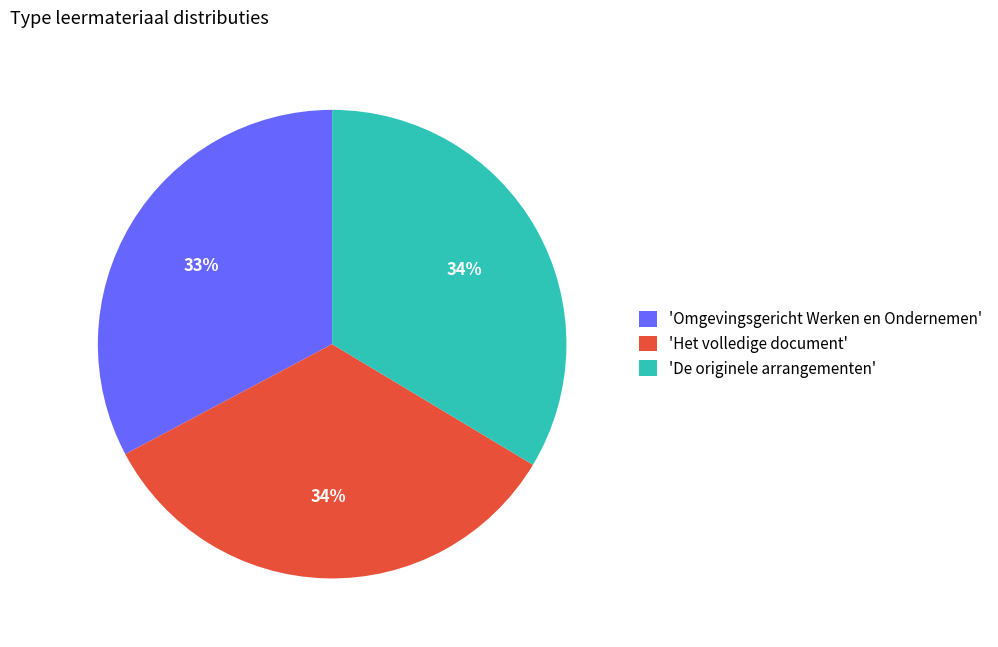

Count the number of slices in the pie.

3